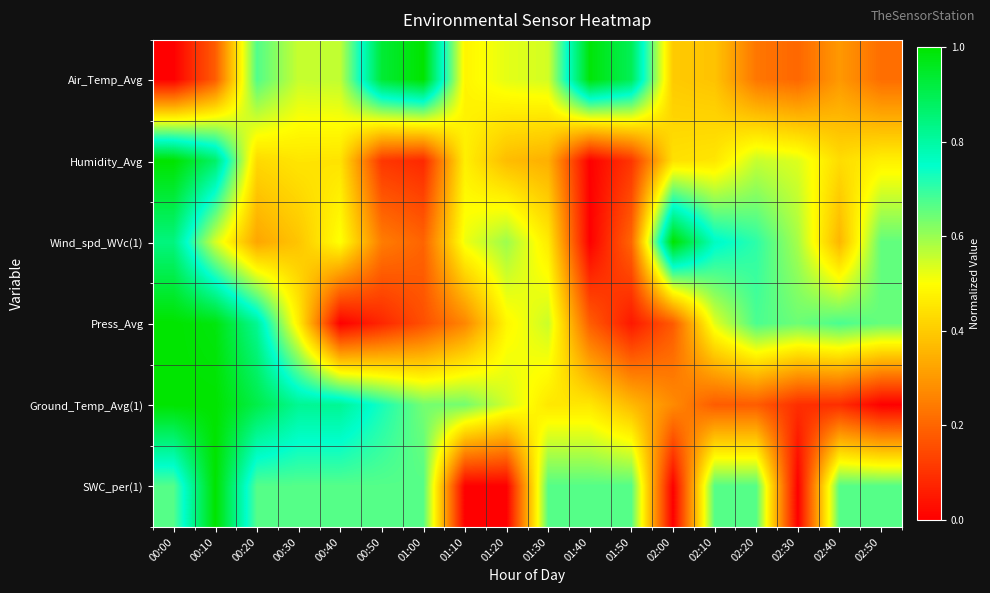

Reading left to right, transcribe all the data shown in this chart.

Air_Temp_Avg: 00:00=0.0	00:10=0.2	00:20=0.7	00:30=0.6	00:40=0.6	00:50=0.9	01:00=1.0	01:10=0.5	01:20=0.5	01:30=0.5	01:40=1.0	01:50=0.9	02:00=0.4	02:10=0.4	02:20=0.2	02:30=0.2	02:40=0.3	02:50=0.2
Humidity_Avg: 00:00=1.0	00:10=0.9	00:20=0.4	00:30=0.5	00:40=0.4	00:50=0.1	01:00=0.1	01:10=0.5	01:20=0.4	01:30=0.3	01:40=0.0	01:50=0.1	02:00=0.4	02:10=0.5	02:20=0.6	02:30=0.5	02:40=0.4	02:50=0.5
Wind_spd_WVc(1): 00:00=0.8	00:10=0.5	00:20=0.3	00:30=0.4	00:40=0.5	00:50=0.2	01:00=0.2	01:10=0.5	01:20=0.6	01:30=0.5	01:40=0.0	01:50=0.2	02:00=1.0	02:10=0.8	02:20=0.7	02:30=0.6	02:40=0.4	02:50=0.7
Press_Avg: 00:00=1.0	00:10=1.0	00:20=0.8	00:30=0.5	00:40=0.0	00:50=0.1	01:00=0.2	01:10=0.3	01:20=0.5	01:30=0.6	01:40=0.2	01:50=0.0	02:00=0.2	02:10=0.5	02:20=0.7	02:30=0.6	02:40=0.7	02:50=0.7
Ground_Temp_Avg(1): 00:00=1.0	00:10=1.0	00:20=0.9	00:30=0.8	00:40=0.8	00:50=0.7	01:00=0.6	01:10=0.6	01:20=0.5	01:30=0.5	01:40=0.5	01:50=0.4	02:00=0.3	02:10=0.2	02:20=0.2	02:30=0.1	02:40=0.1	02:50=0.0
SWC_per(1): 00:00=0.7	00:10=1.0	00:20=0.7	00:30=0.7	00:40=0.7	00:50=0.7	01:00=0.7	01:10=0.0	01:20=0.0	01:30=0.7	01:40=0.7	01:50=0.7	02:00=0.0	02:10=0.7	02:20=0.7	02:30=0.0	02:40=0.7	02:50=0.7